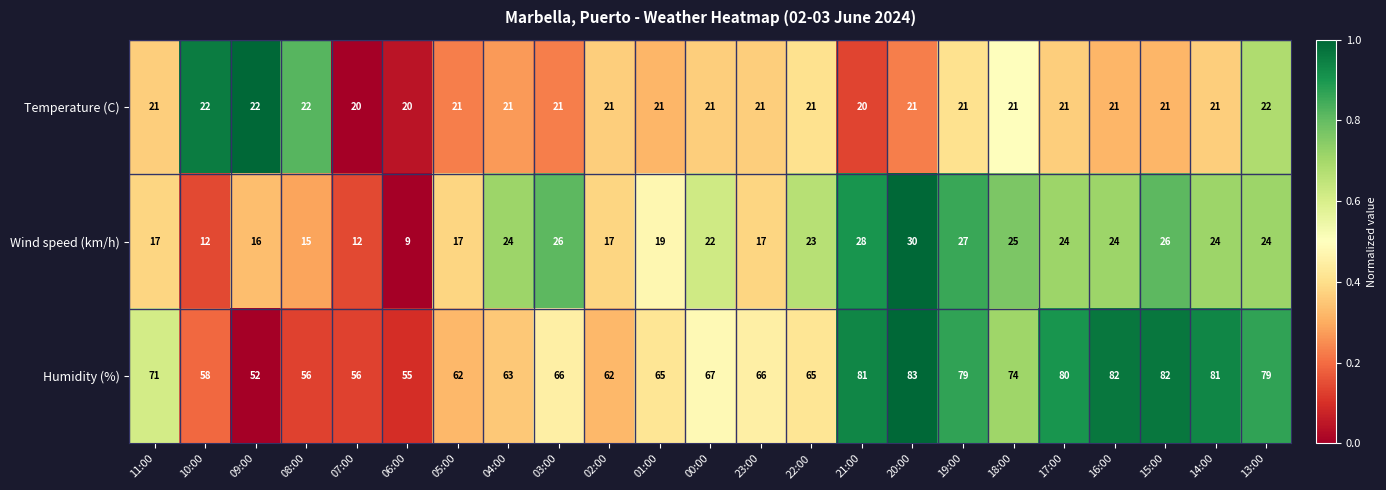

What is the difference between the Wind speed (km/h) values at 16:00 and 06:00?

15